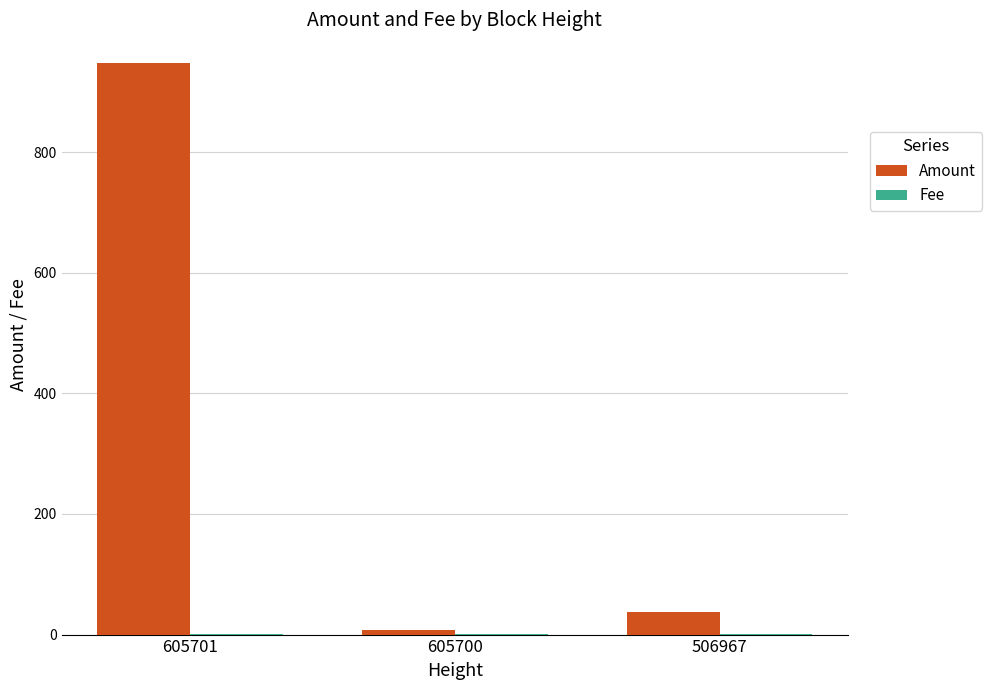

How many groups of bars are there?

3